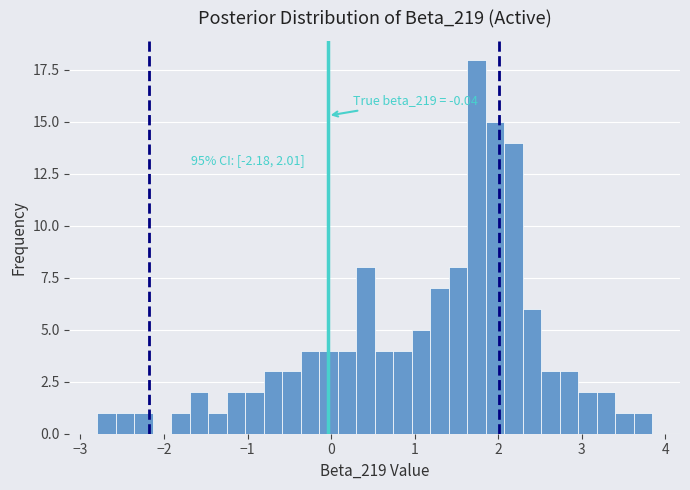

Around what value on the x-axis is the tallest bar? Give the approximate position of its centre, as read against the axis.

1.7